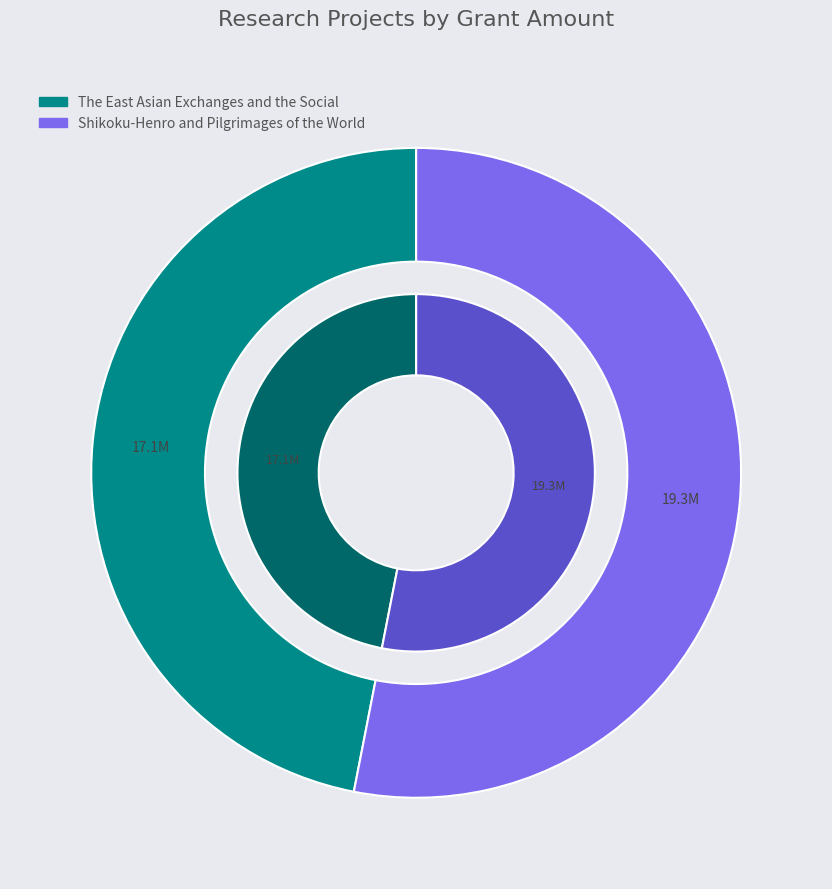

To the nearest percent, what is the combined percentage of Shikoku-Henro and Pilgrimages of the World and The East Asian Exchanges and the Social?

100%